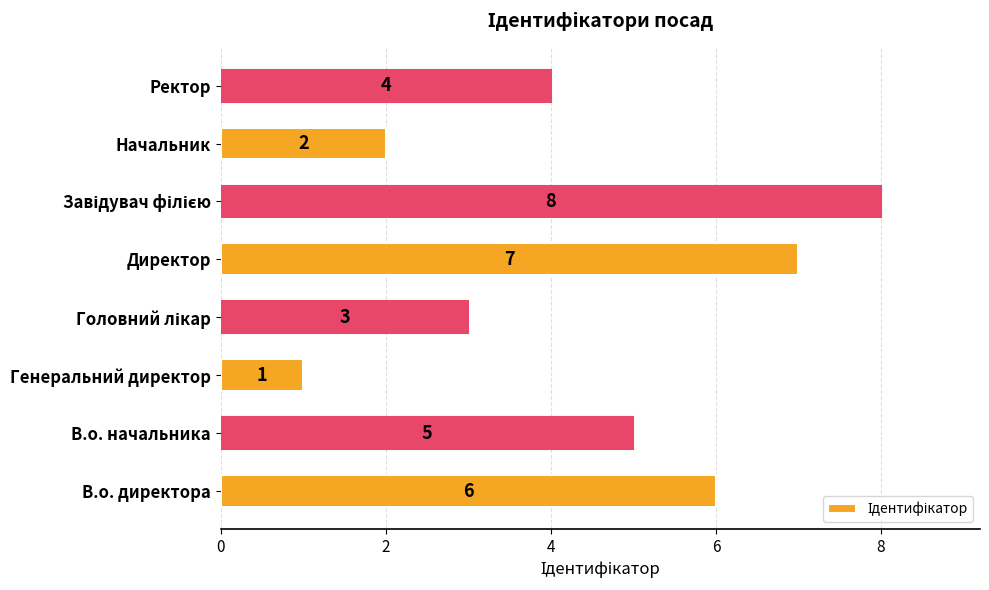

The value at Ректор is 7. True or false?

False